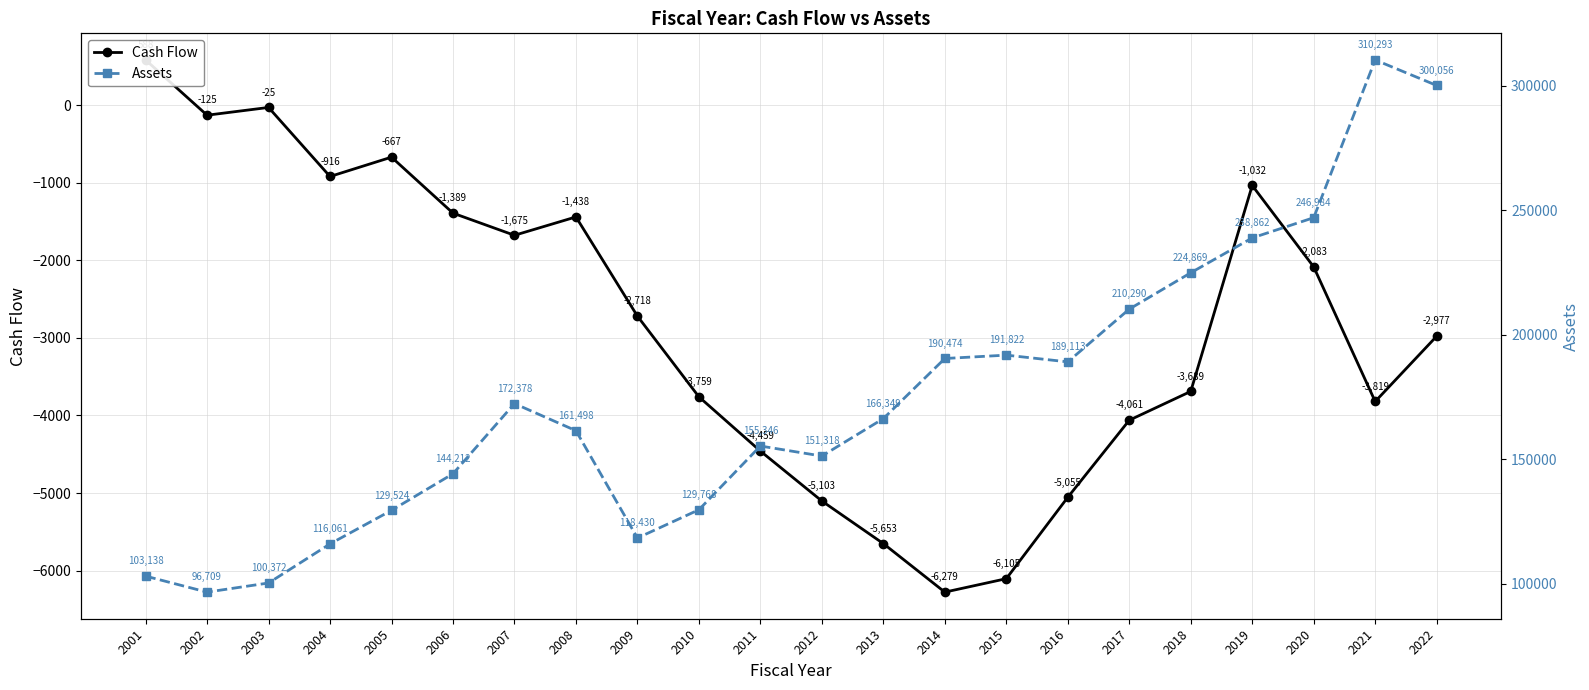

What is the difference between the maximum and minimum values in the Assets series?

213584.0